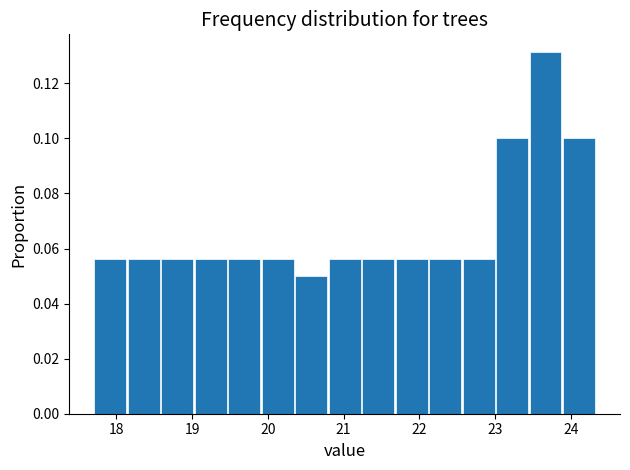

Which range on the x-axis has the tallest bar?

23.4 to 23.9